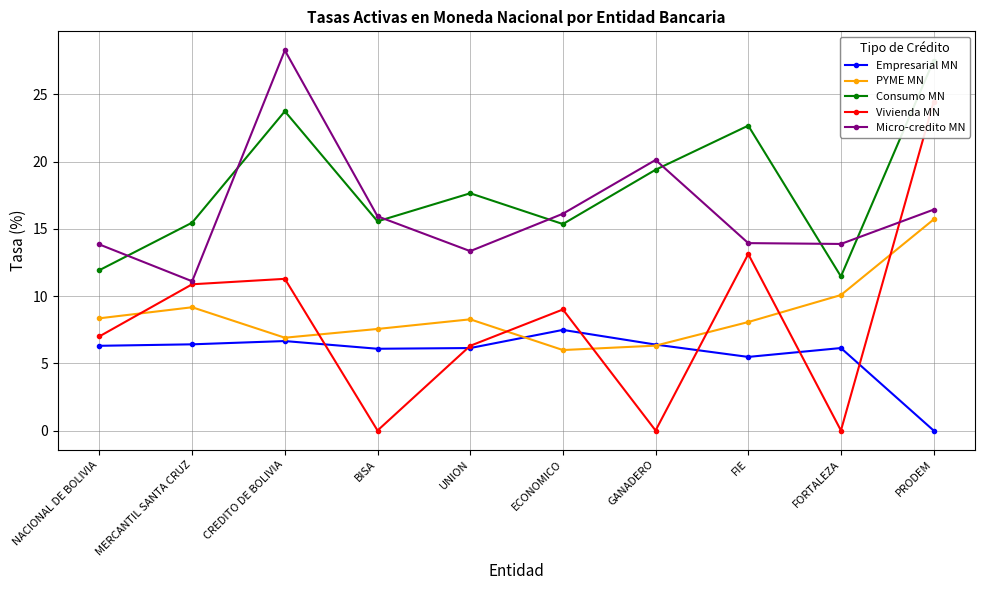

Rank the series by their maximum value, from highest to lowest.

Micro-credito MN, Consumo MN, Vivienda MN, PYME MN, Empresarial MN